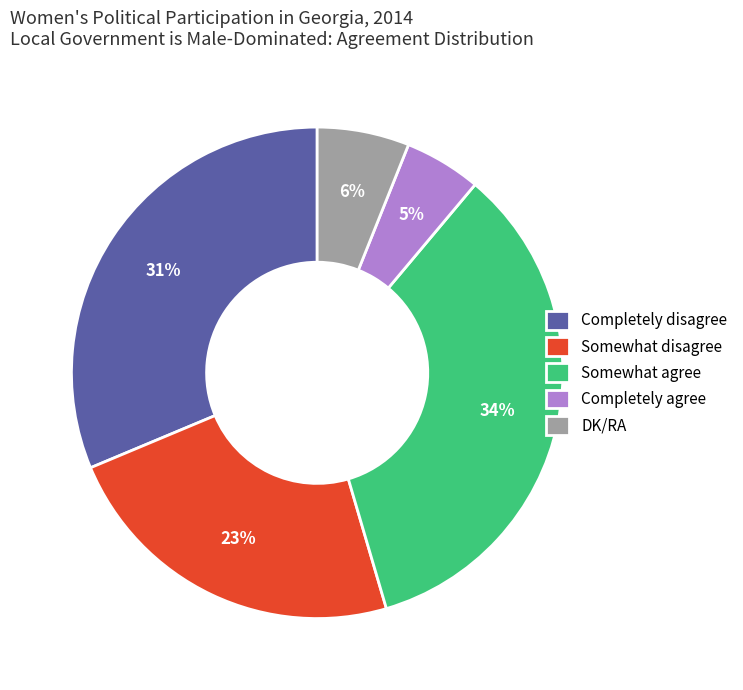

What is the largest slice in the pie chart?

Somewhat agree